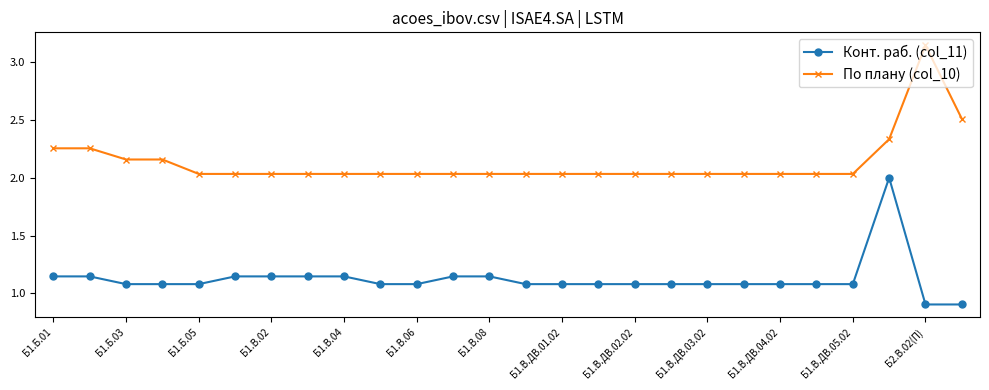

What is the minimum value shown in the chart?

0.9